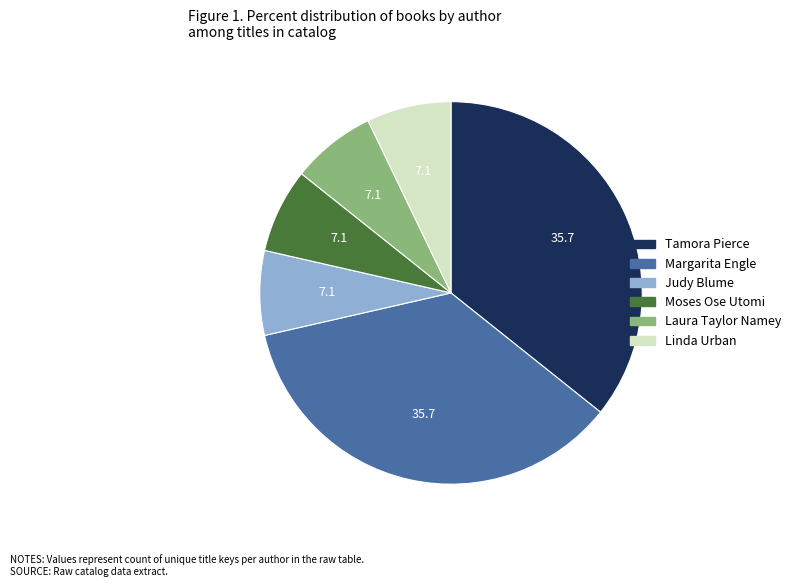

Between Linda Urban and Margarita Engle, which is larger?

Margarita Engle